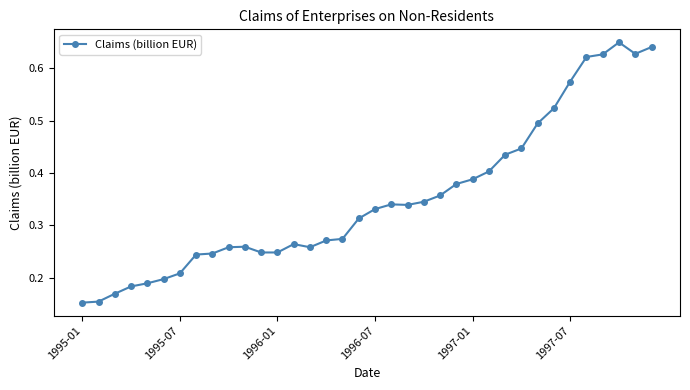

What is the sum of all values?

12.7